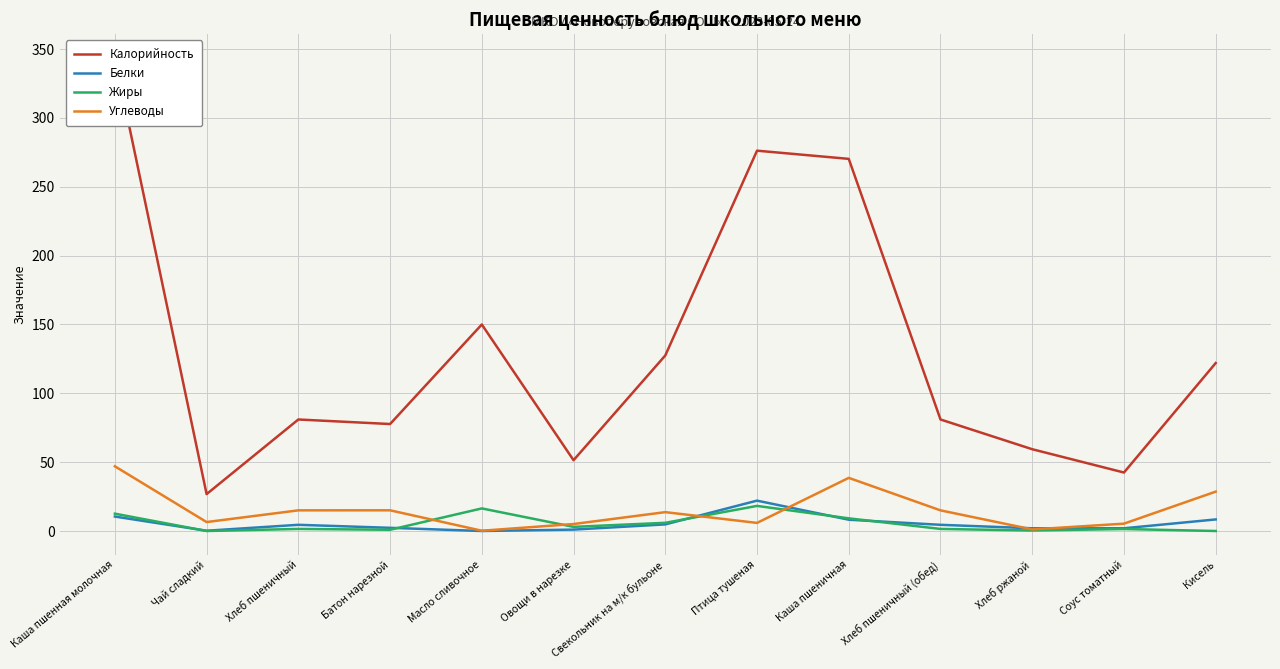

Reading left to right, list all the values displayed in this chart.

Калорийность: Каша пшенная молочная=343.6	Чай сладкий=26.8	Хлеб пшеничный=81.0	Батон нарезной=77.7	Масло сливочное=150.0	Овощи в нарезке=51.4	Свекольник на м/к бульоне=127.5	Птица тушеная=276.2	Каша пшеничная=270.3	Хлеб пшеничный (обед)=81.0	Хлеб ржаной=59.4	Соус томатный=42.5	Кисель=122.0
Белки: Каша пшенная молочная=10.5	Чай сладкий=0.2	Хлеб пшеничный=4.5	Батон нарезной=2.3	Масло сливочное=0.0	Овощи в нарезке=1.0	Свекольник на м/к бульоне=4.8	Птица тушеная=22.1	Каша пшеничная=8.2	Хлеб пшеничный (обед)=4.5	Хлеб ржаной=2.0	Соус томатный=2.0	Кисель=8.4
Жиры: Каша пшенная молочная=12.6	Чай сладкий=0.0	Хлеб пшеничный=1.5	Батон нарезной=0.9	Масло сливочное=16.4	Овощи в нарезке=3.0	Свекольник на м/к бульоне=6.0	Птица тушеная=18.2	Каша пшеничная=9.2	Хлеб пшеничный (обед)=1.5	Хлеб ржаной=0.4	Соус томатный=1.4	Кисель=0.0
Углеводы: Каша пшенная молочная=47.0	Чай сладкий=6.5	Хлеб пшеничный=15.0	Батон нарезной=15.0	Масло сливочное=0.2	Овощи в нарезке=5.1	Свекольник на м/к бульоне=13.7	Птица тушеная=5.9	Каша пшеничная=38.6	Хлеб пшеничный (обед)=15.0	Хлеб ржаной=1.1	Соус томатный=5.3	Кисель=28.6